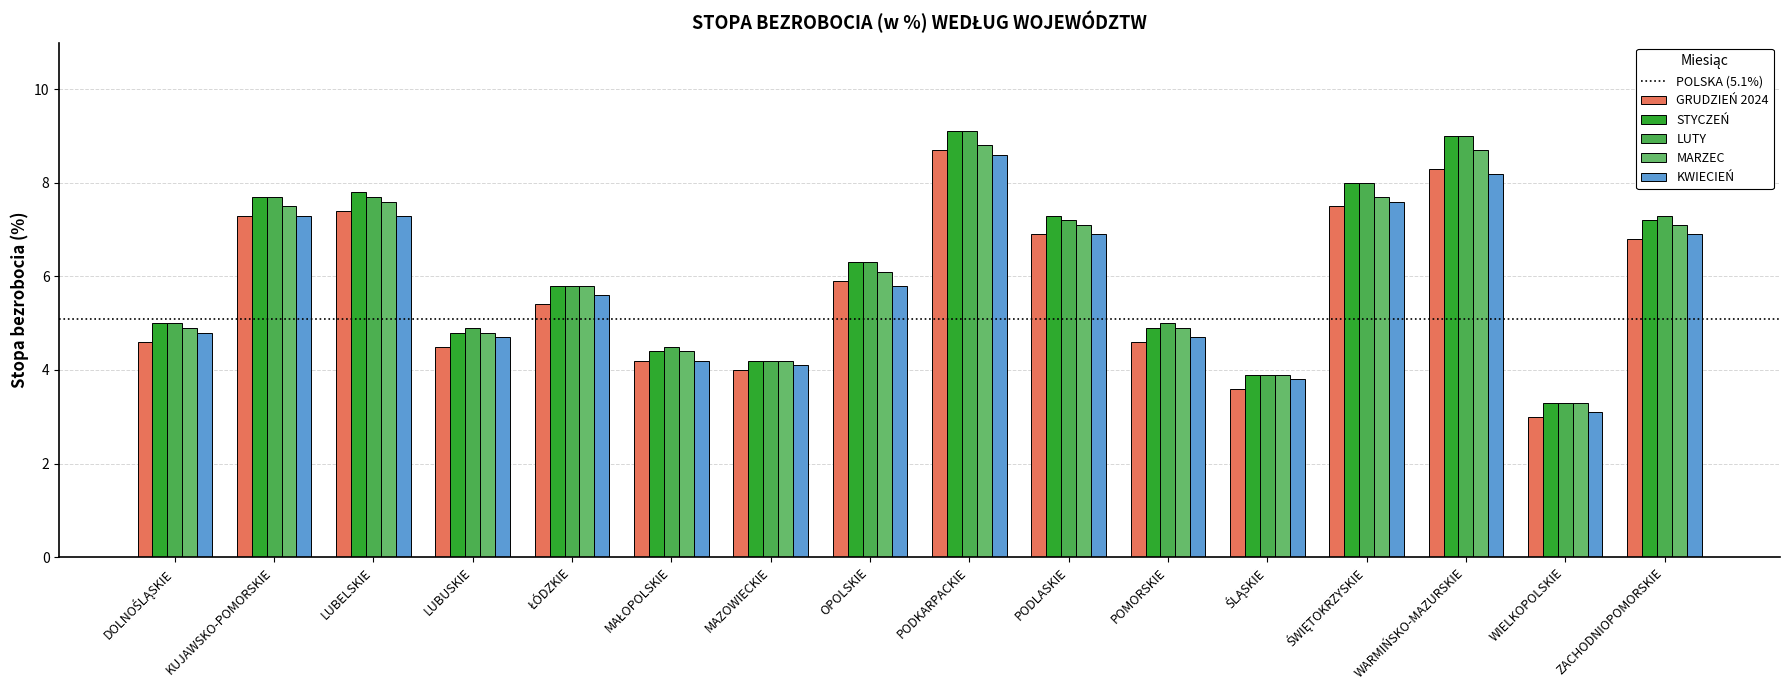

What is the value of the MARZEC bar at the 12th from the left?

3.9